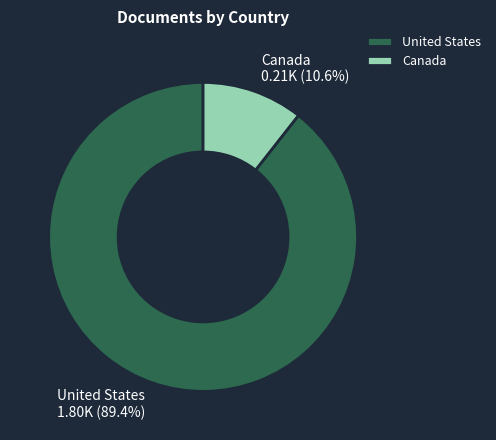

Approximately how many times larger is the value at United States compared to Canada?

8.4